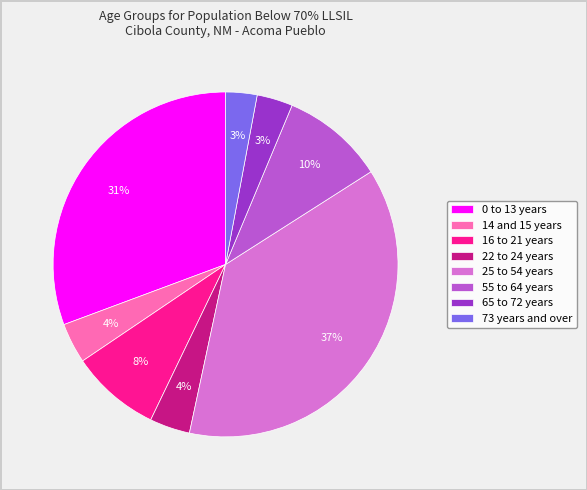

What is the largest slice in the pie chart?

25 to 54 years